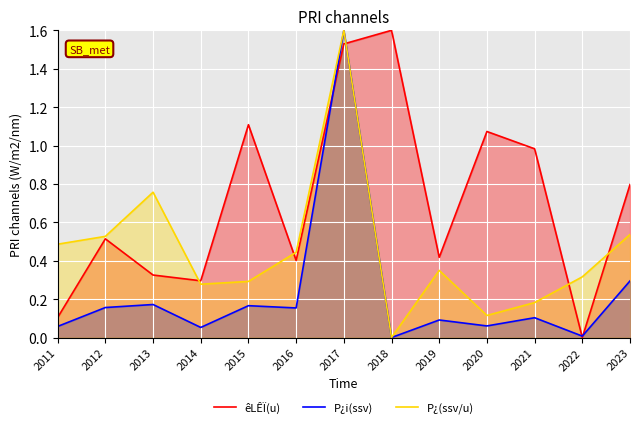

Which series changed the most between 2011 and 2013?

P¿(ssv/u)